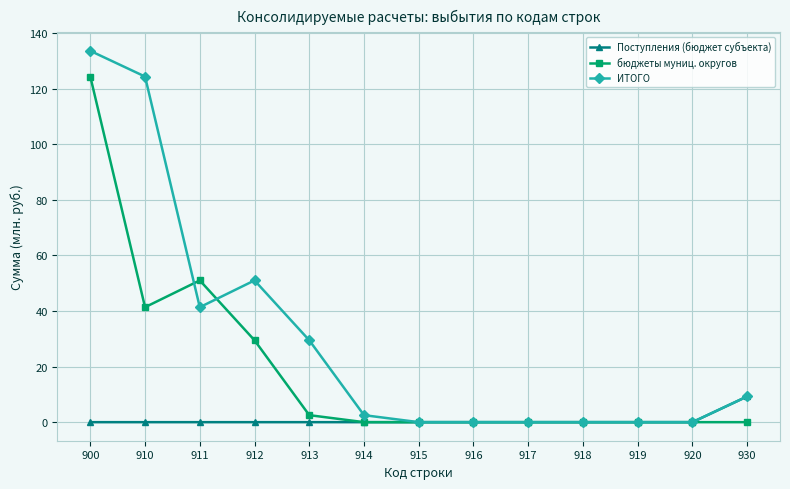

At which category does бюджеты муниц. округов reach its first local peak?

911